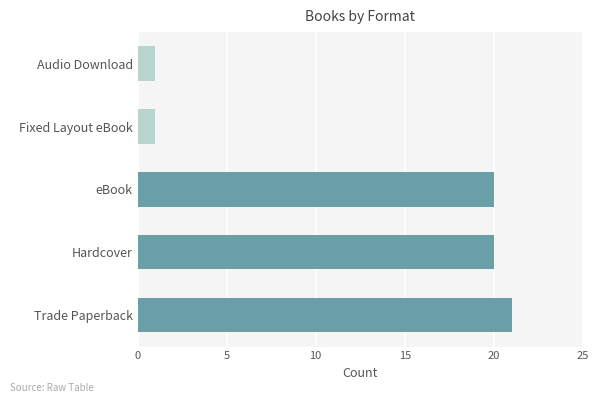

Which has a higher value, Hardcover or Fixed Layout eBook?

Hardcover